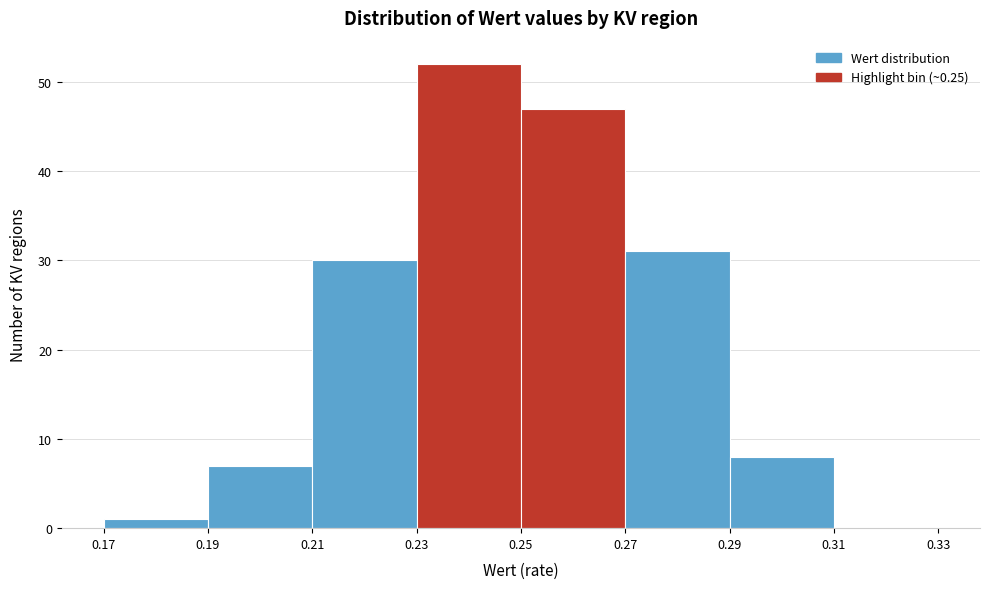

Over which range of the x-axis is the bar tallest?

0.23 to 0.25